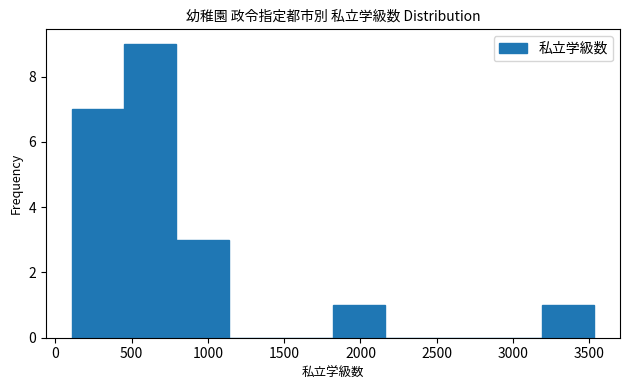

Which range on the x-axis has the tallest bar?

450 to 800